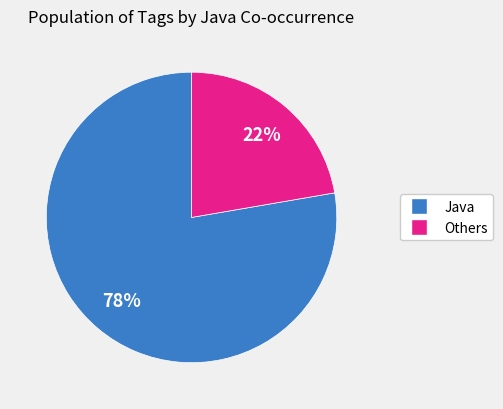

To the nearest percent, what is the average slice percentage?

50%